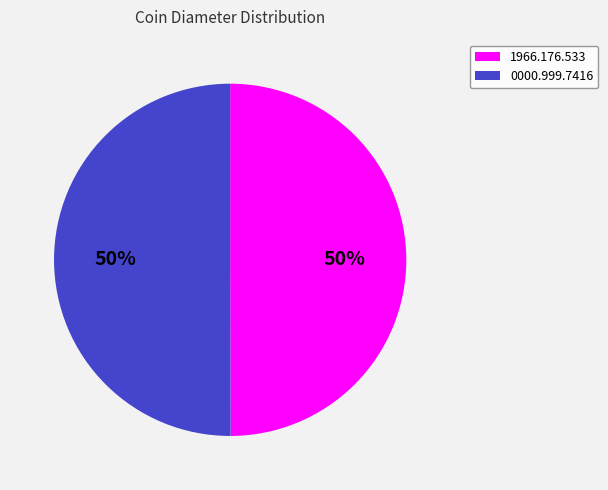

What percentage is the 1966.176.533 slice, to the nearest percent?

50%